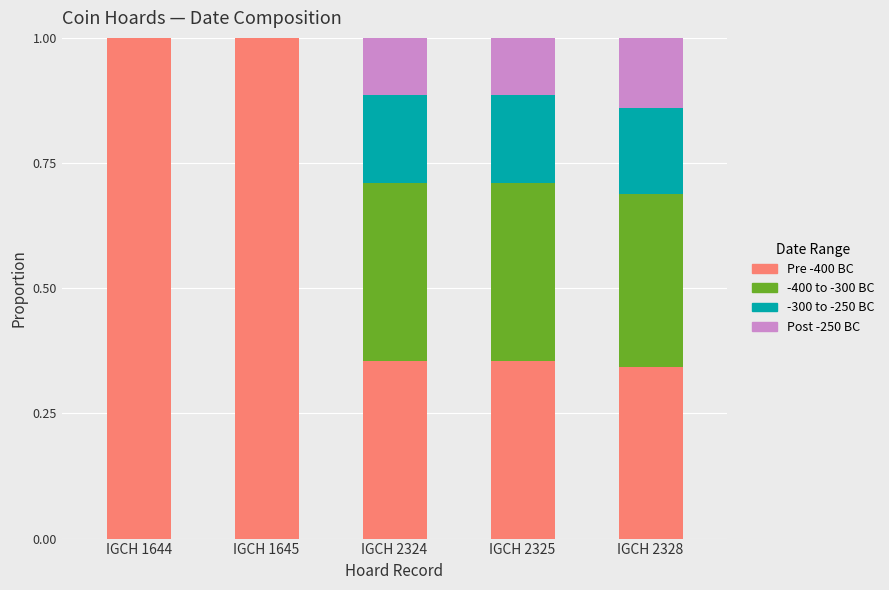

What is the total value across all series at IGCH 1644?

1.0